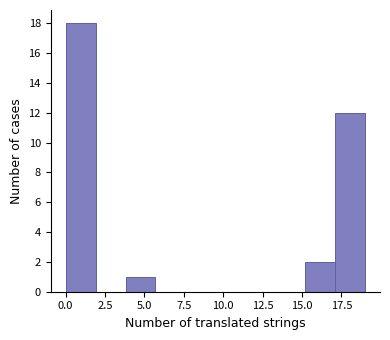

Read against the x-axis, roughly where is the centre of the tallest bar?

1.0